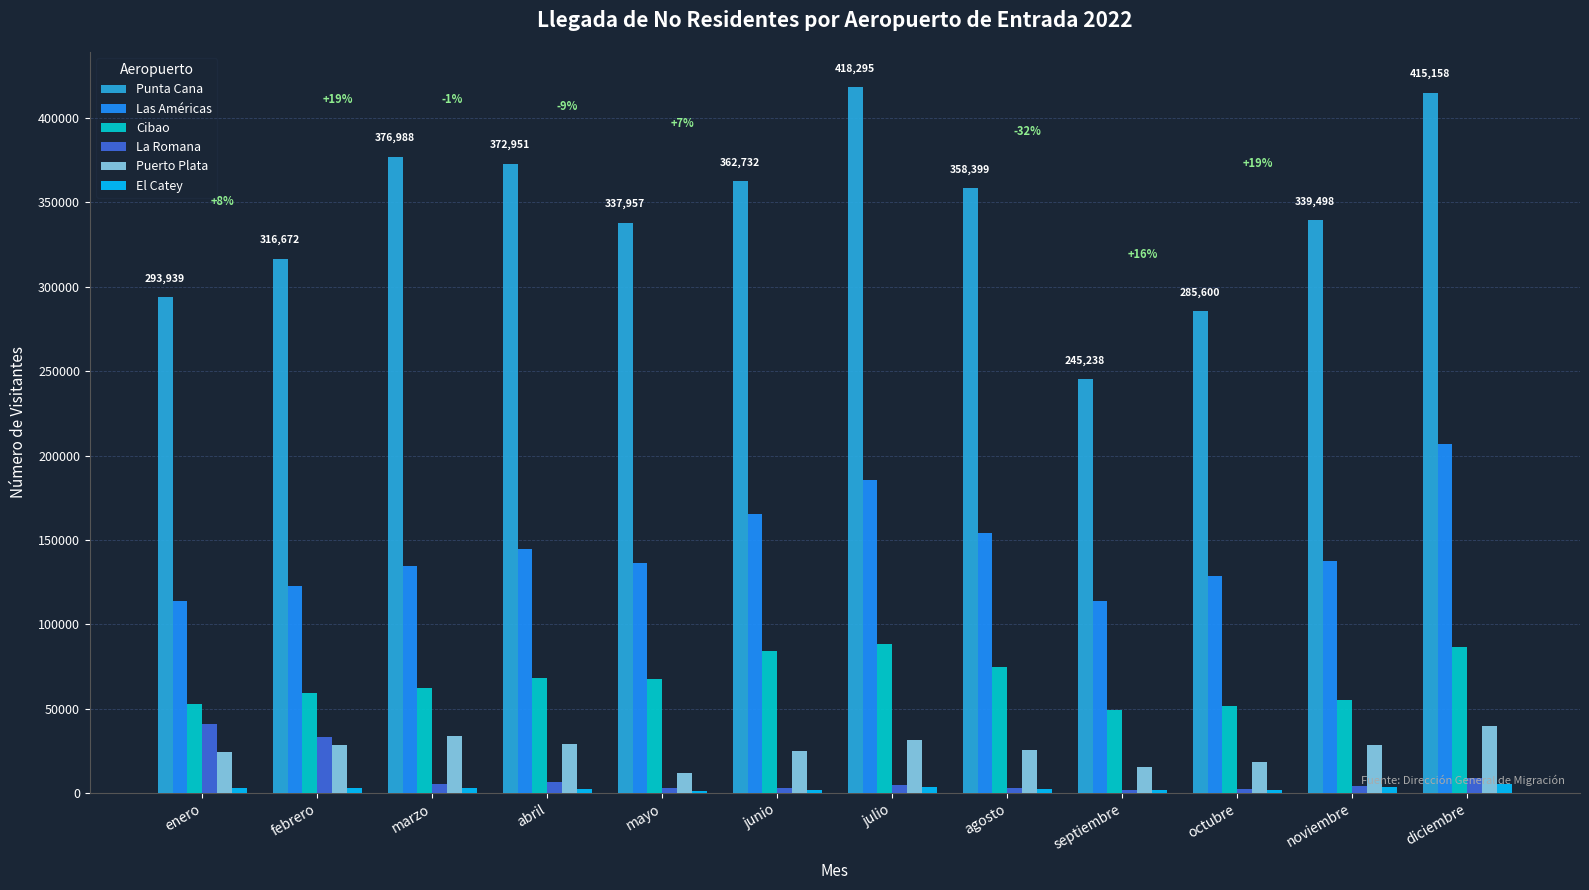

What is the greatest value displayed?

418295